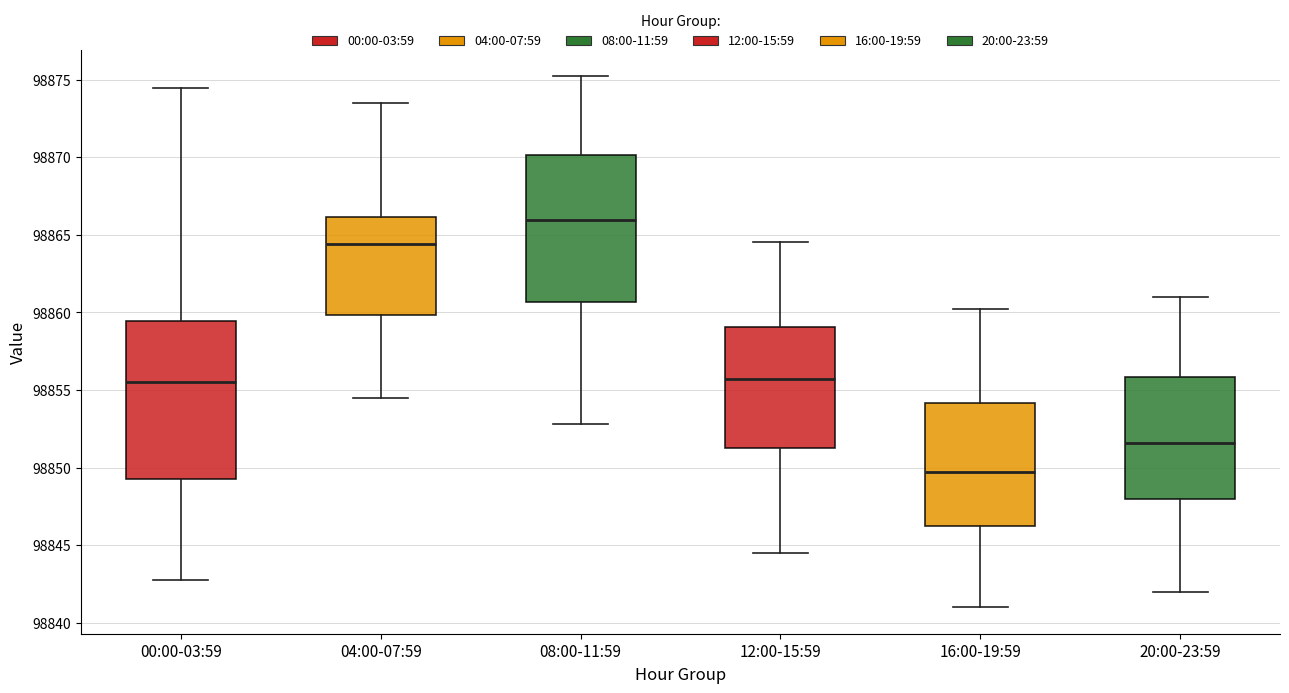

Which box's median line is the highest?

08:00-11:59